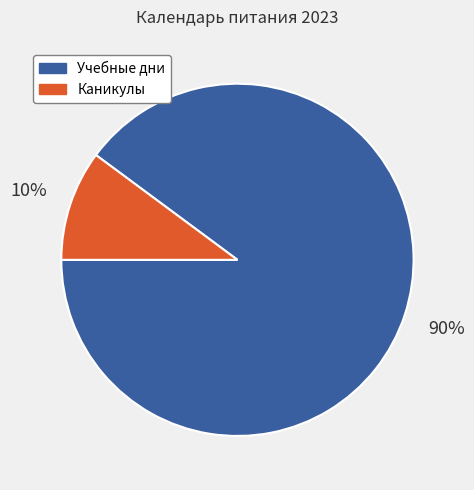

Is there any slice that represents more than half of the pie?

Yes